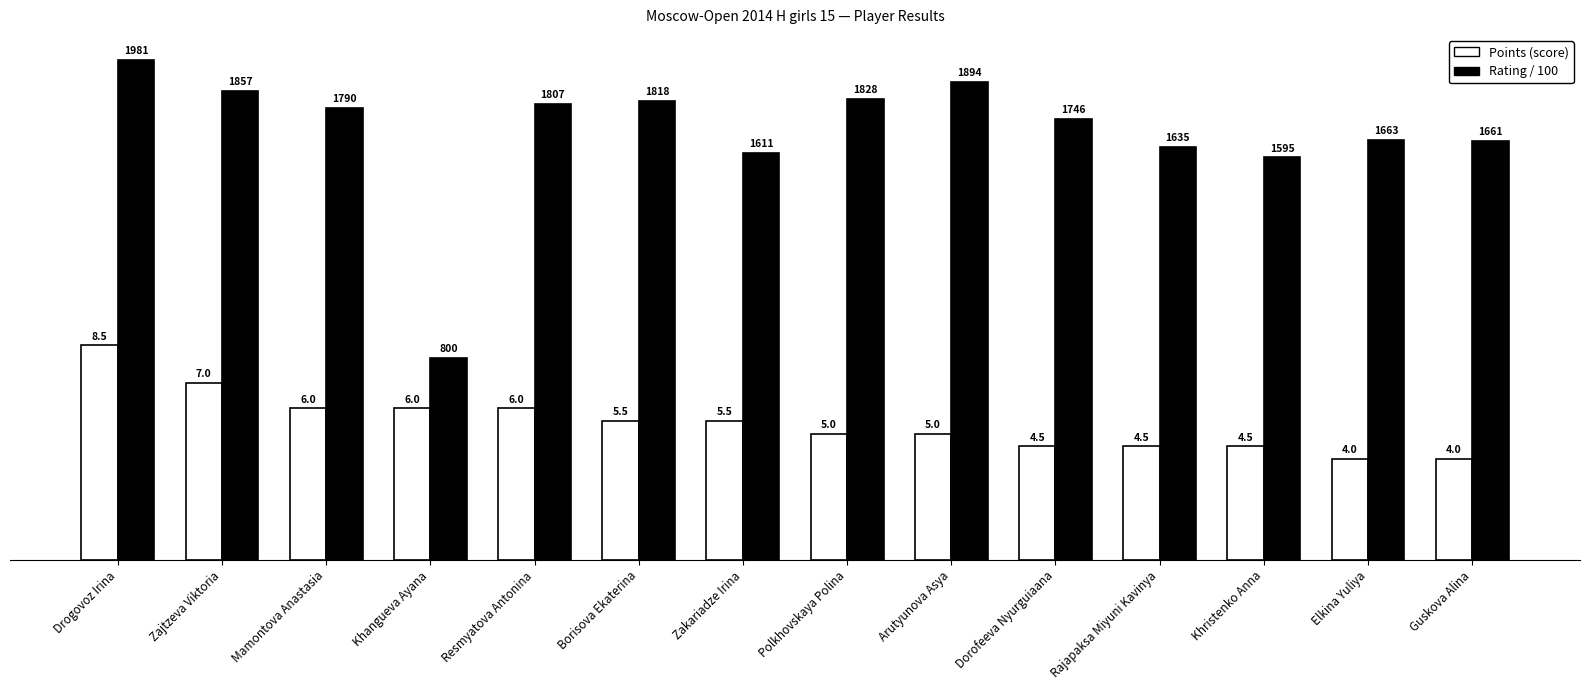

Read the Rating / 100 value at Guskova Alina.

16.6